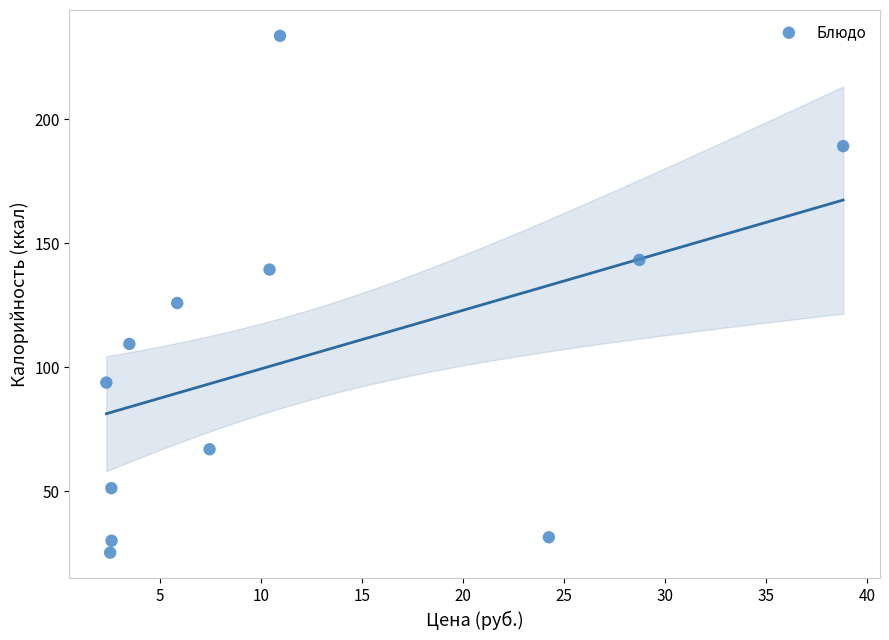

What is the average Y value?

103.3